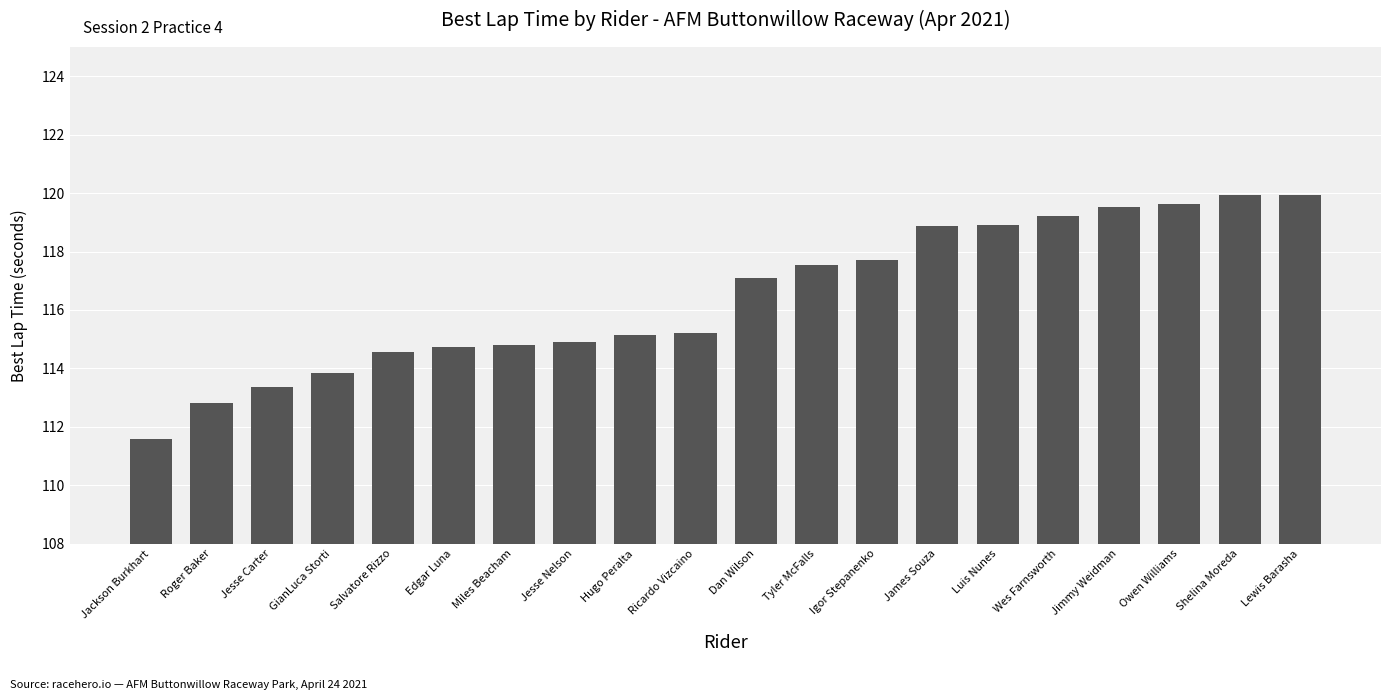

The chart shows a value of 112.8 at Roger Baker. True or false?

True